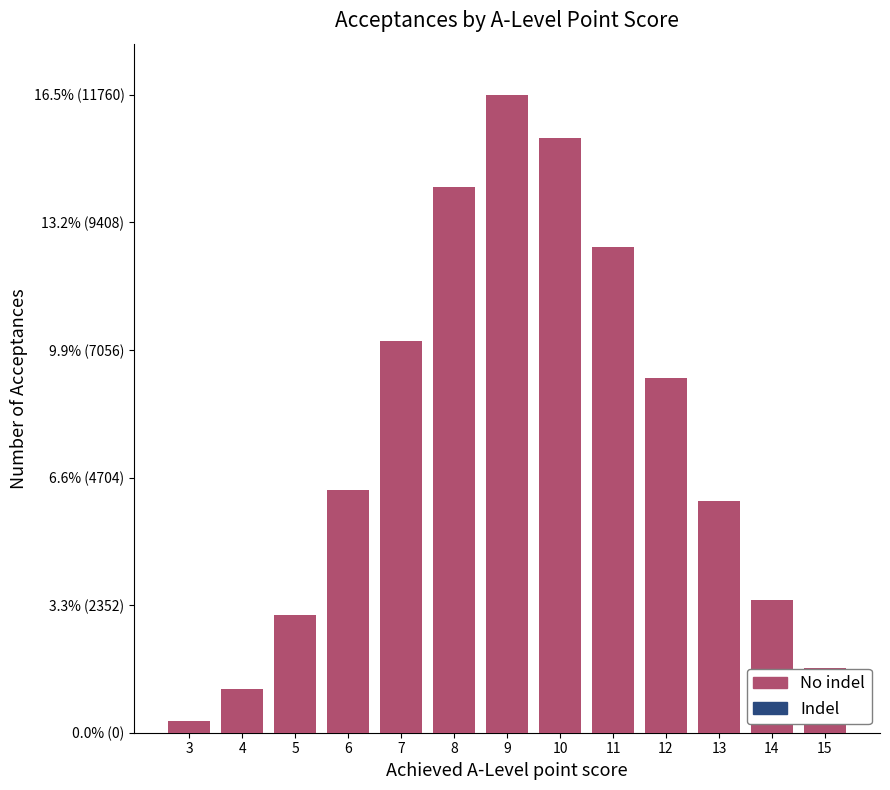

Does the chart contain any negative values?

No